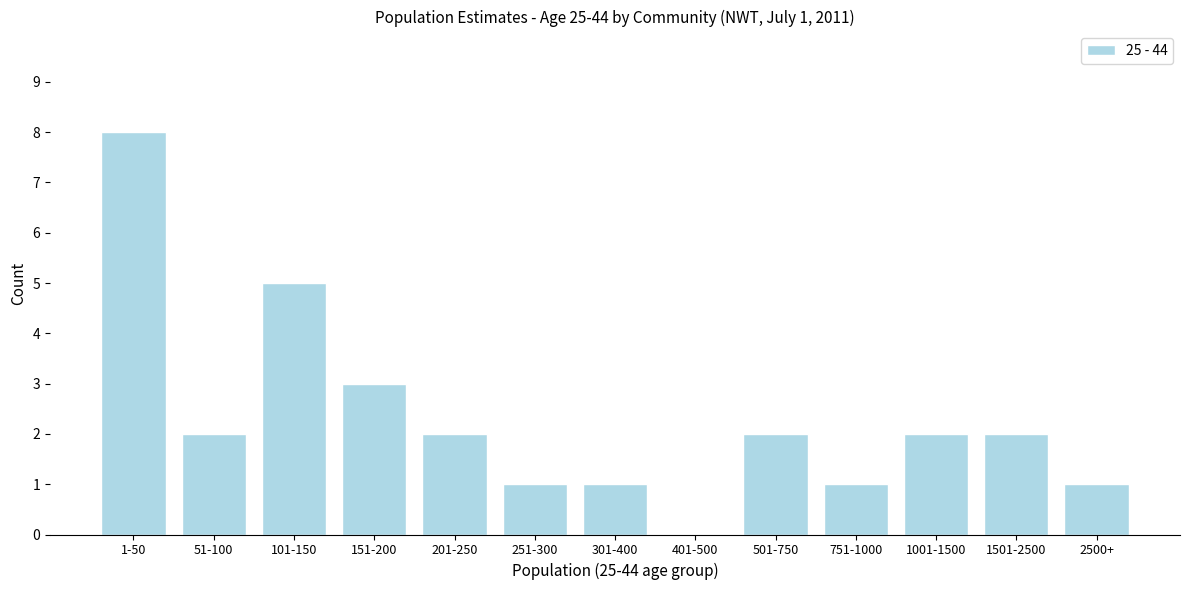

Reading left to right, transcribe all the data shown in this chart.

1-50=8	51-100=2	101-150=5	151-200=3	201-250=2	251-300=1	301-400=1	401-500=0	501-750=2	751-1000=1	1001-1500=2	1501-2500=2	2500+=1